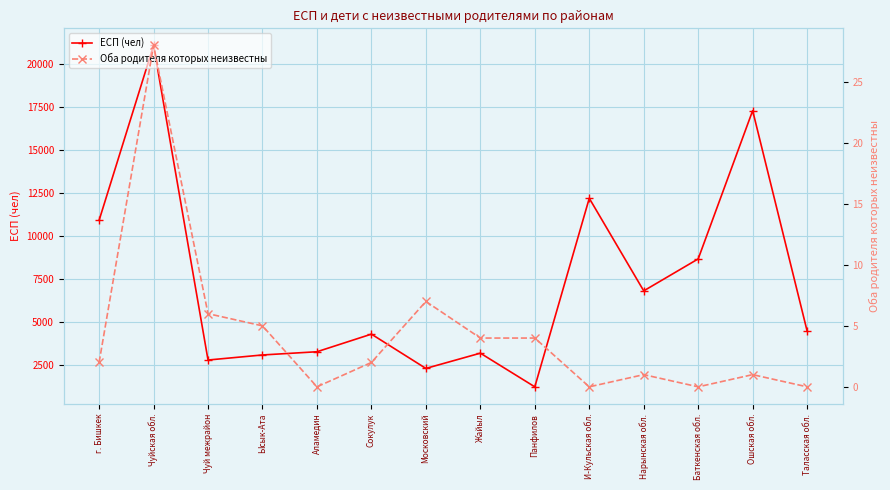

How many values in the ЕСП (чел) series are below 4460?

7